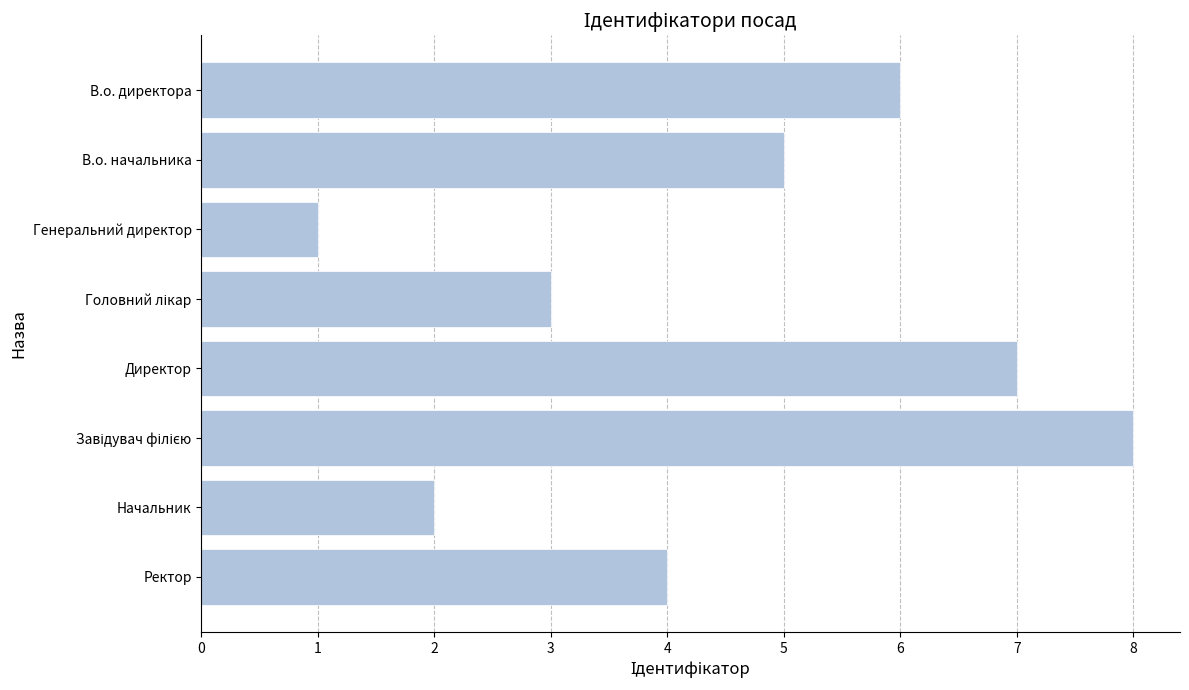

At which category does the chart reach its minimum across all series?

Генеральний директор